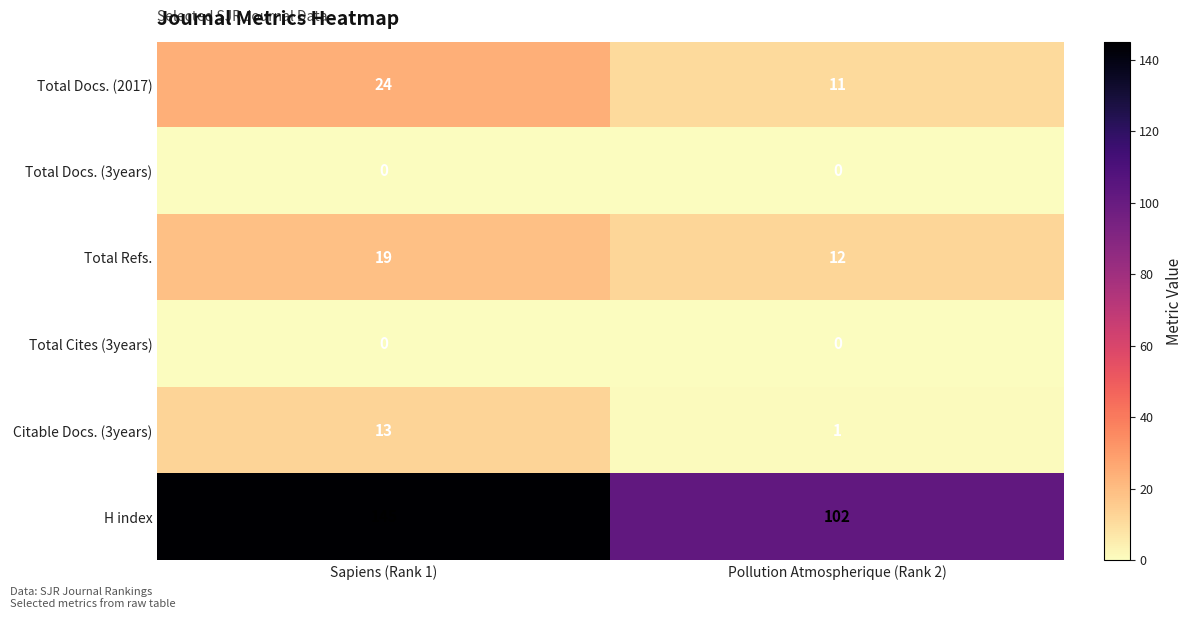

What is the difference between the highest and lowest values at Pollution Atmospherique (Rank 2)?

102